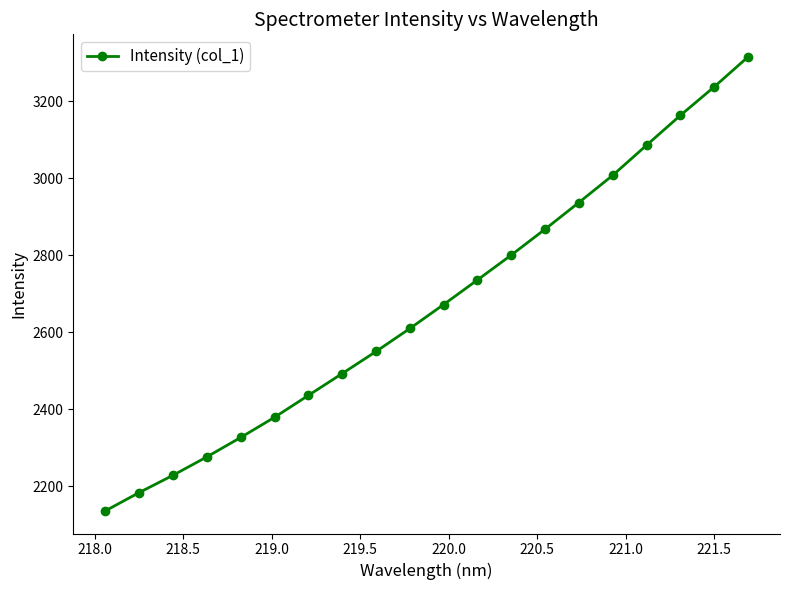

What is the maximum value shown in the chart?

3314.8